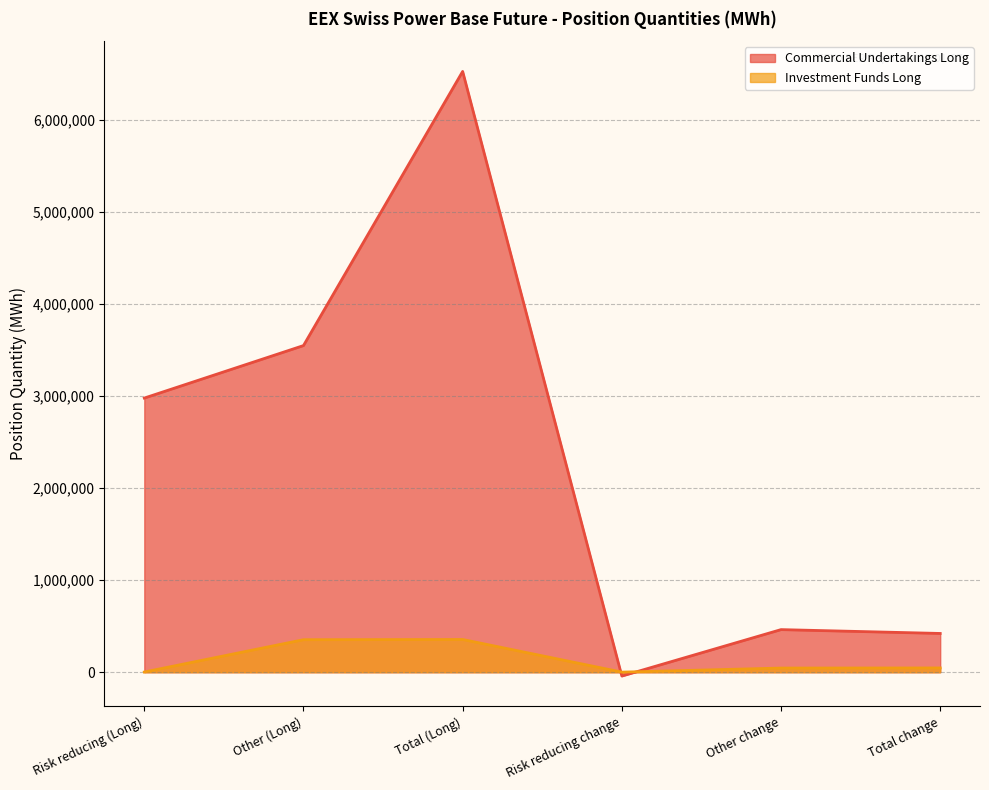

Where is the first local minimum for Investment Funds Long?

Risk reducing change